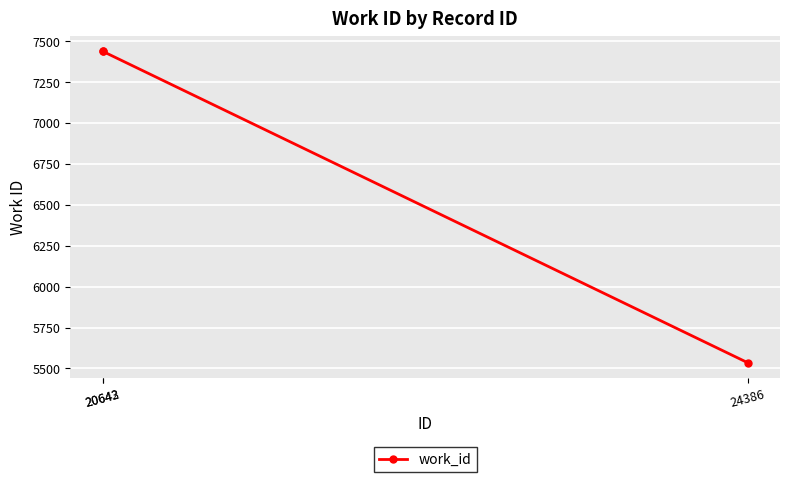

Reading left to right, what are all the values shown in this chart?

20642=7439	20643=7439	24386=5535